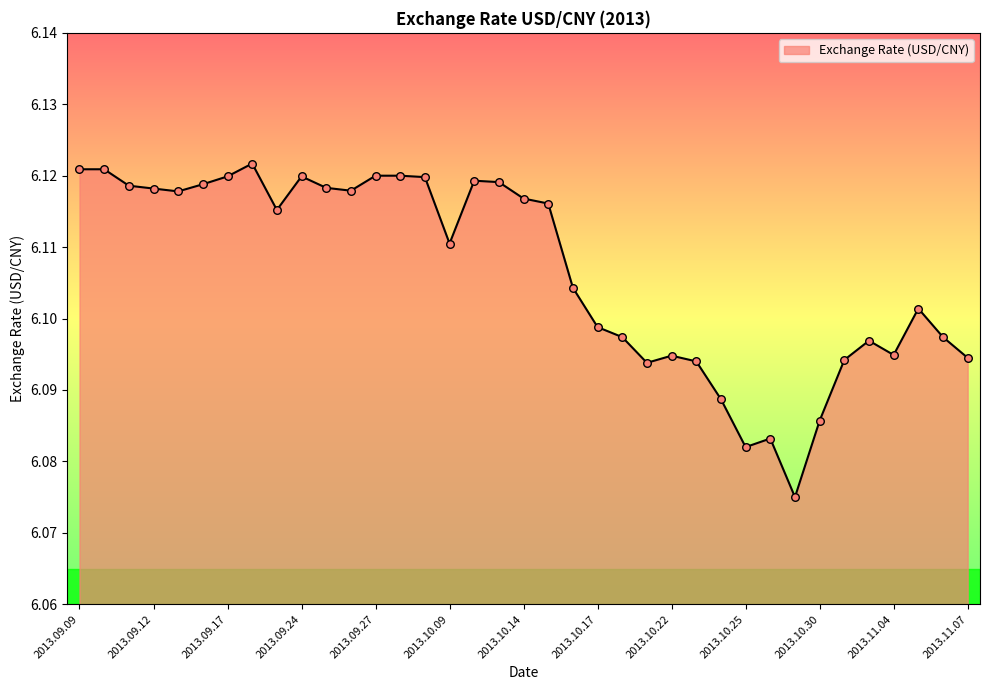

How many lines are shown in the chart?

1